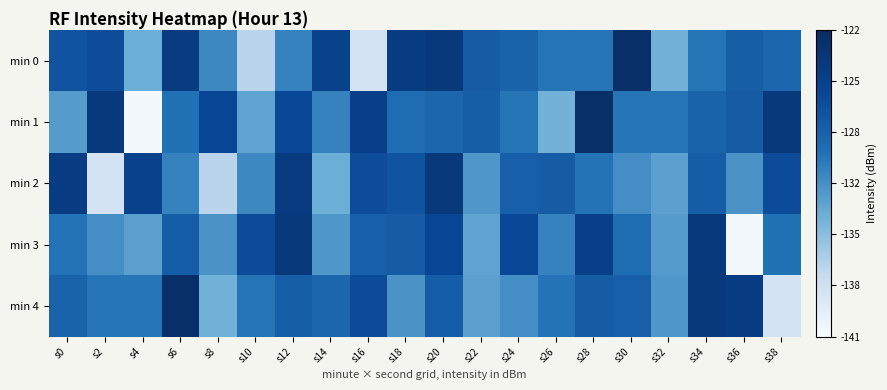

Reading left to right, extract all data points from this chart.

min 0: s0=-127.2	s2=-126.5	s4=-133.4	s6=-124.3	s8=-131.1	s10=-136.6	s12=-130.7	s14=-125.2	s16=-138.2	s18=-124.6	s20=-124.0	s22=-127.8	s24=-128.4	s26=-129.9	s28=-129.9	s30=-122.5	s32=-133.7	s34=-129.8	s36=-128.0	s38=-128.7
min 1: s0=-132.3	s2=-124.0	s4=-140.6	s6=-129.6	s8=-125.9	s10=-132.8	s12=-126.1	s14=-130.7	s16=-124.9	s18=-129.2	s20=-128.7	s22=-128.0	s24=-129.8	s26=-133.7	s28=-122.5	s30=-129.9	s32=-129.9	s34=-128.4	s36=-127.8	s38=-124.0
min 2: s0=-124.6	s2=-138.2	s4=-125.2	s6=-130.7	s8=-136.6	s10=-131.1	s12=-124.3	s14=-133.4	s16=-126.5	s18=-127.2	s20=-124.0	s22=-132.0	s24=-128.1	s26=-127.9	s28=-129.8	s30=-131.4	s32=-132.6	s34=-127.9	s36=-131.7	s38=-126.4
min 3: s0=-129.8	s2=-131.4	s4=-132.6	s6=-127.9	s8=-131.7	s10=-126.4	s12=-124.0	s14=-132.0	s16=-128.1	s18=-127.9	s20=-125.9	s22=-132.8	s24=-126.1	s26=-130.7	s28=-124.9	s30=-129.2	s32=-132.3	s34=-124.0	s36=-140.6	s38=-129.6
min 4: s0=-128.4	s2=-129.9	s4=-129.9	s6=-122.5	s8=-133.7	s10=-129.8	s12=-128.0	s14=-128.7	s16=-126.4	s18=-131.7	s20=-127.9	s22=-132.6	s24=-131.4	s26=-129.8	s28=-127.9	s30=-128.1	s32=-132.0	s34=-124.0	s36=-124.6	s38=-138.2